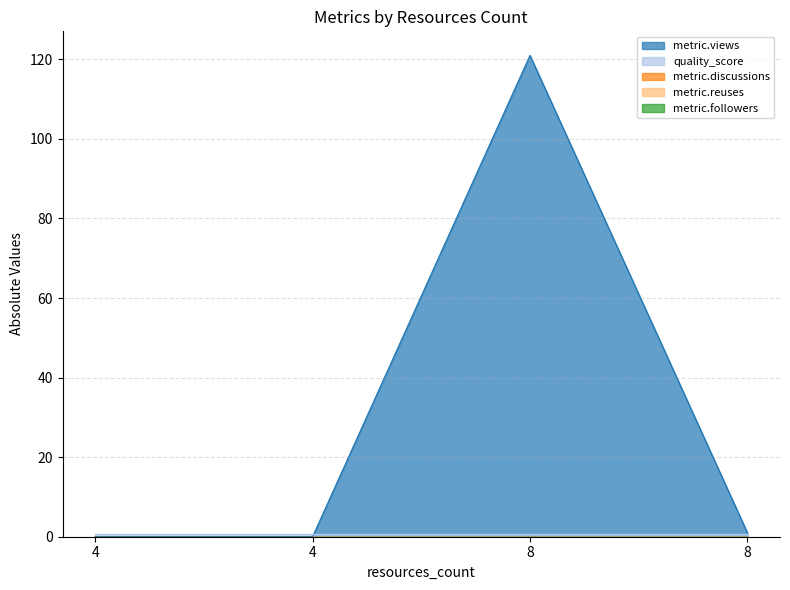

The value of quality_score at 4 is 0.6. True or false?

True